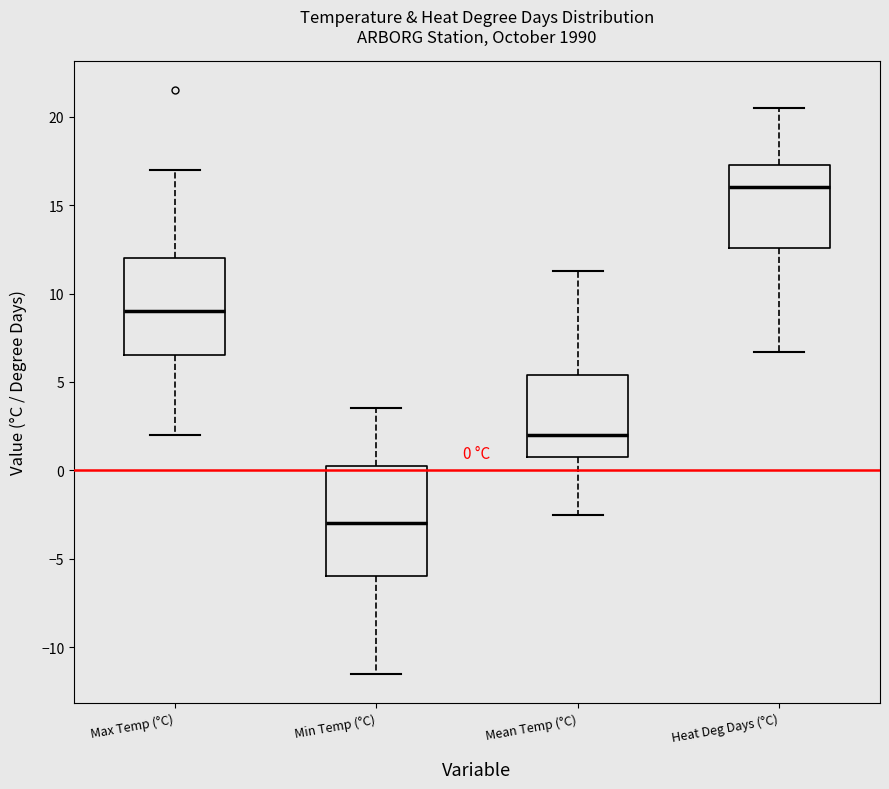

Which box's median line is the highest?

Heat Deg Days (°C)